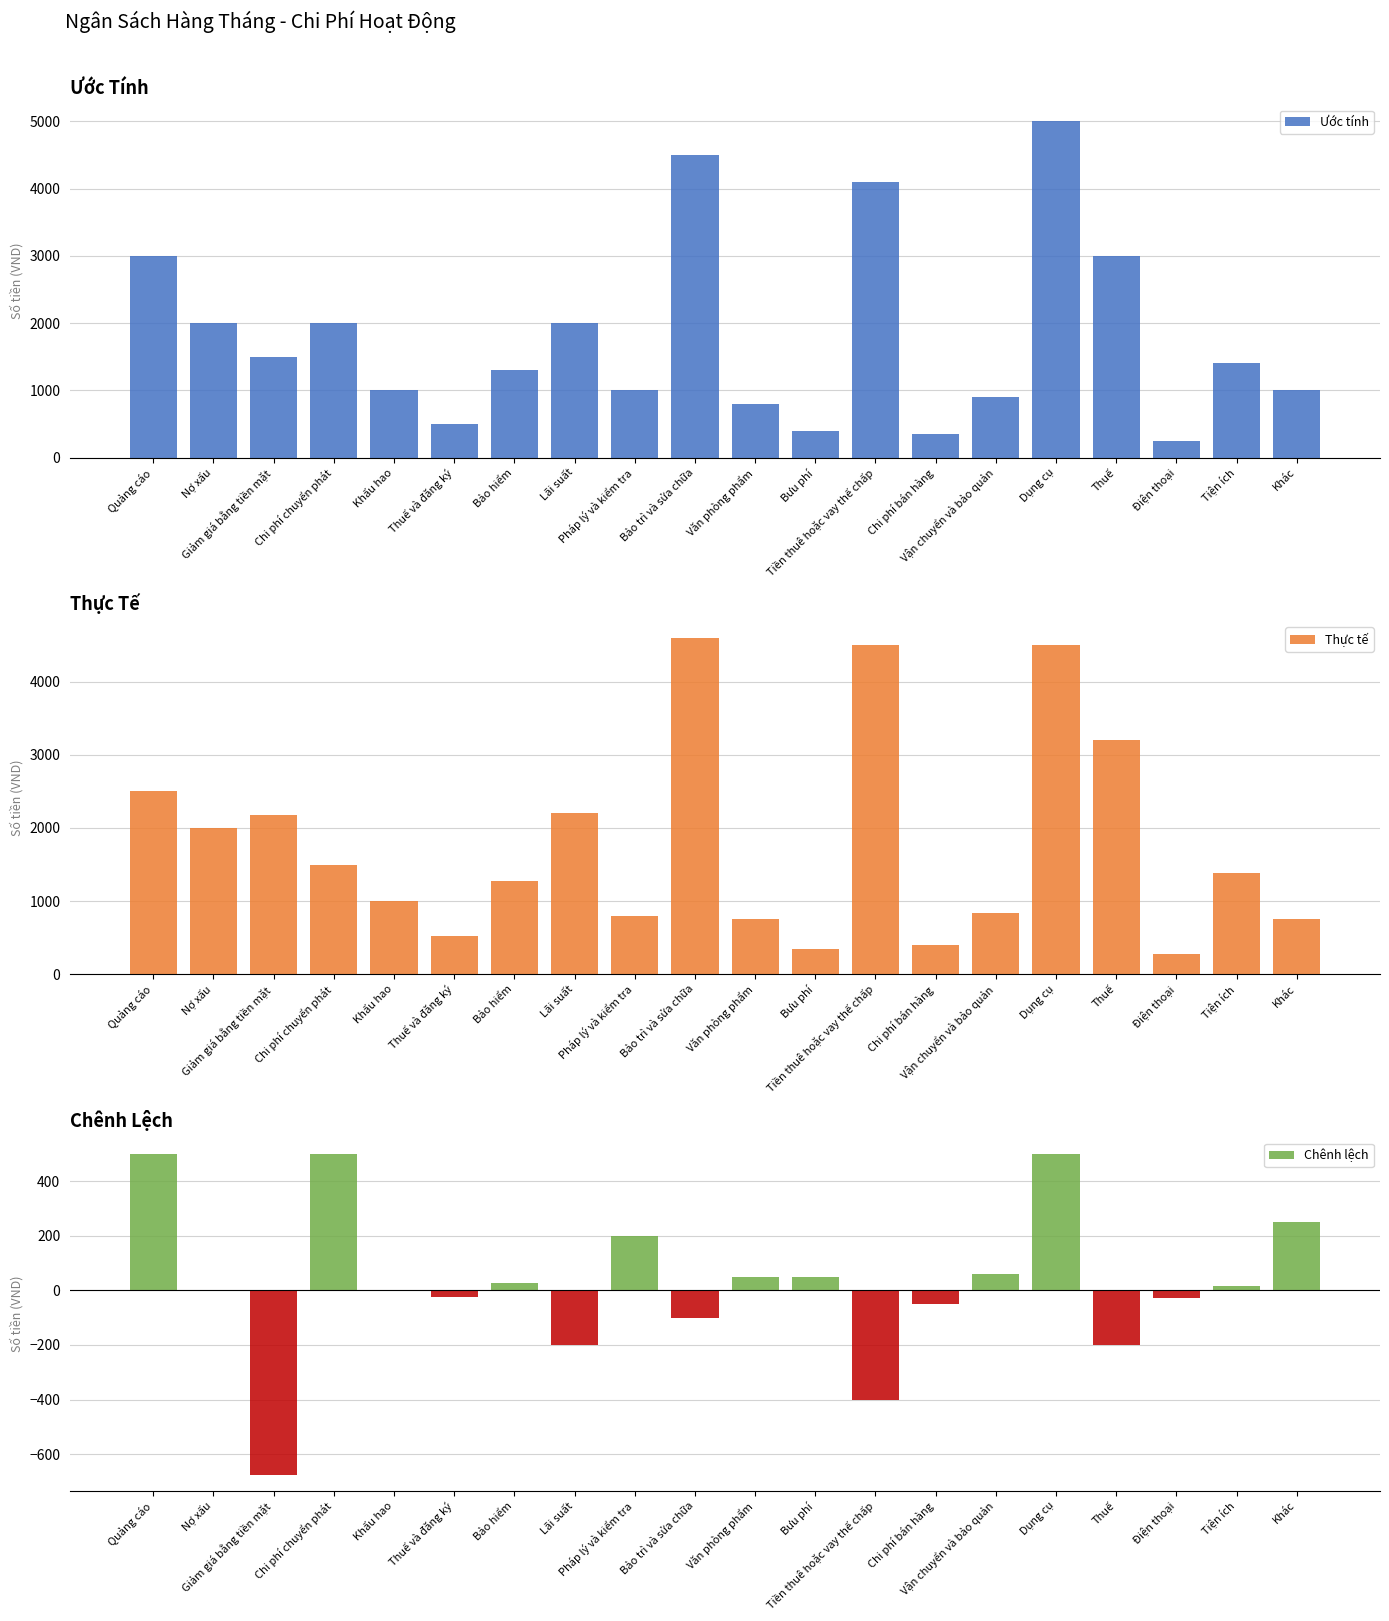

At which category is the sum across all series the highest?

Dụng cụ